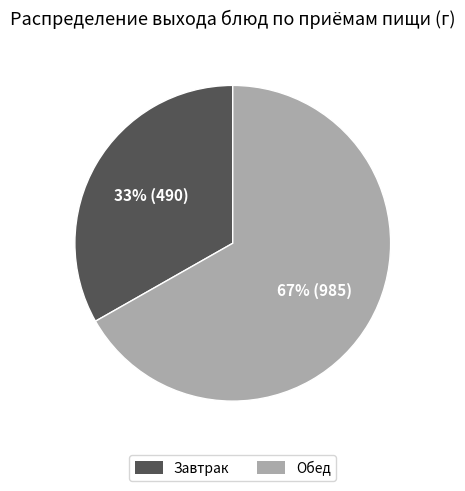

To the nearest percent, what is the average slice percentage?

50%